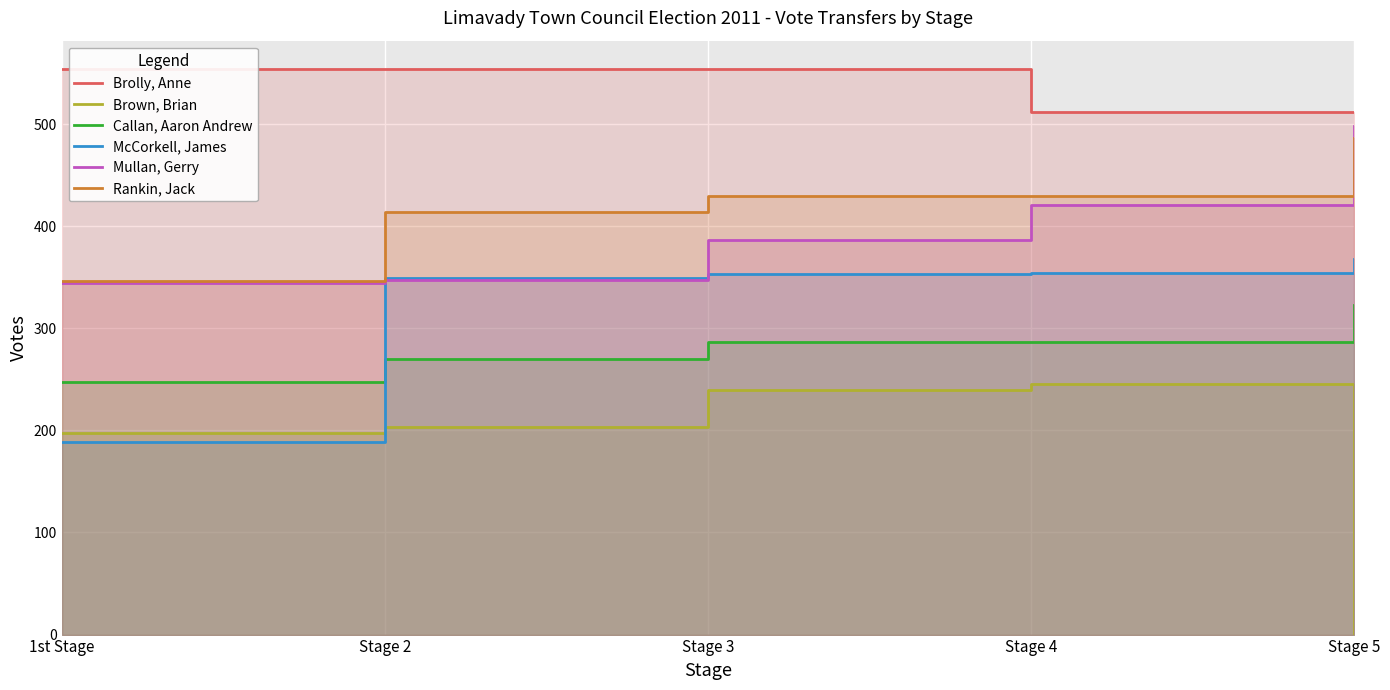

Reading left to right, transcribe all the data shown in this chart.

Brolly, Anne: 1st Stage=554.0	Stage 2=554.0	Stage 3=554.0	Stage 4=512.0	Stage 5=512.0
Brown, Brian: 1st Stage=197.0	Stage 2=203.6	Stage 3=240.0	Stage 4=245.3	Stage 5=0.0
Callan, Aaron Andrew: 1st Stage=247.0	Stage 2=269.4	Stage 3=286.4	Stage 4=286.6	Stage 5=322.6
McCorkell, James: 1st Stage=189.0	Stage 2=349.2	Stage 3=353.5	Stage 4=353.7	Stage 5=367.4
Mullan, Gerry: 1st Stage=344.0	Stage 2=347.1	Stage 3=386.5	Stage 4=421.0	Stage 5=498.4
Rankin, Jack: 1st Stage=346.0	Stage 2=414.2	Stage 3=429.6	Stage 4=429.7	Stage 5=486.7